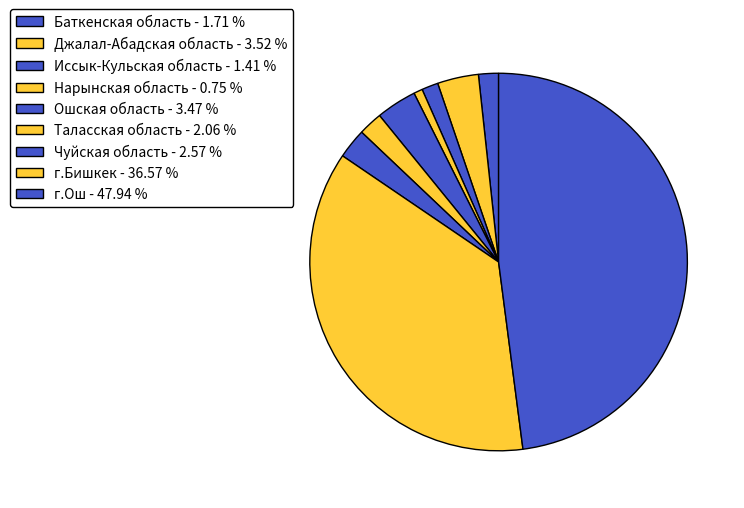

To the nearest percent, what is the combined percentage of Иссык-Кульская область and Таласская область?

3%